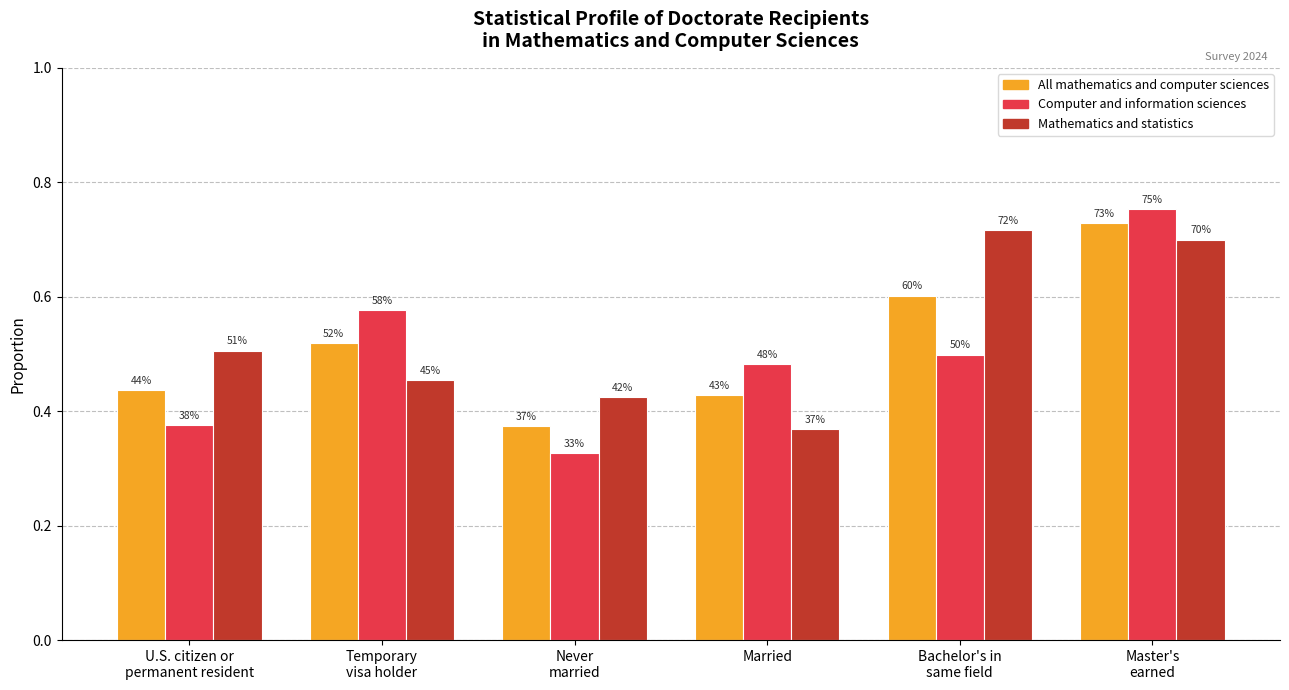

How many bars are there in each group?

3